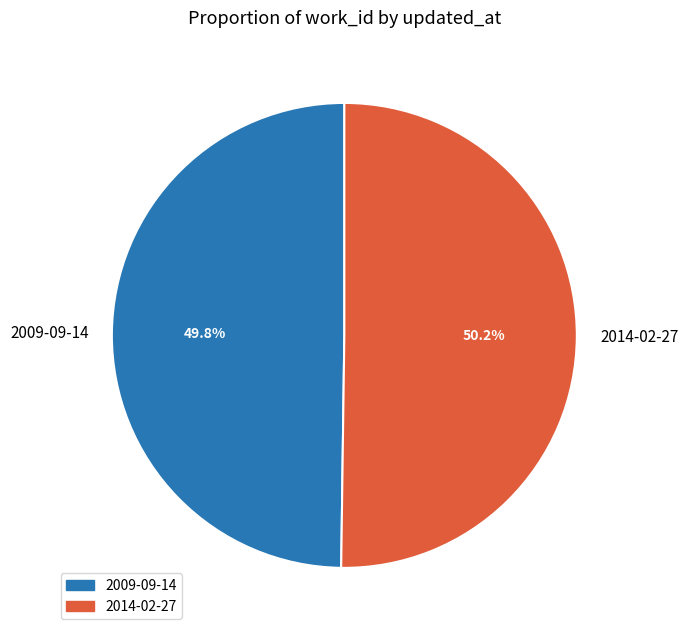

True or false: 2014-02-27 accounts for 50% of the total.

True